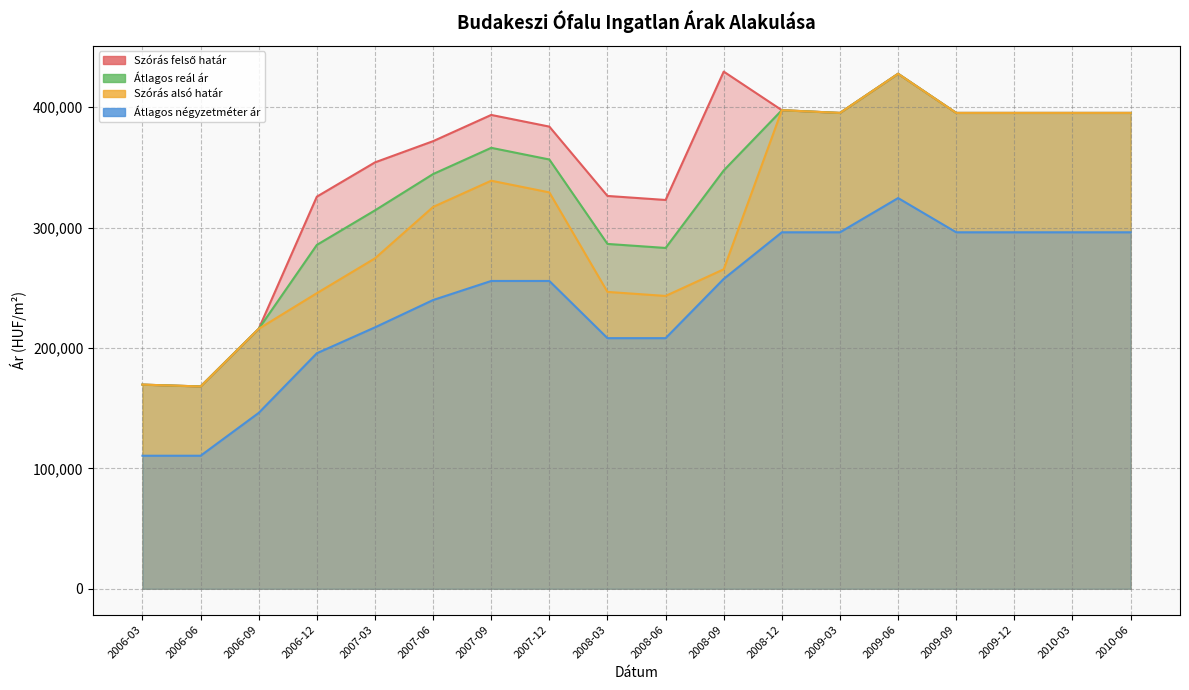

What is the difference between the maximum and minimum values in the Szórás alsó határ series?

259708